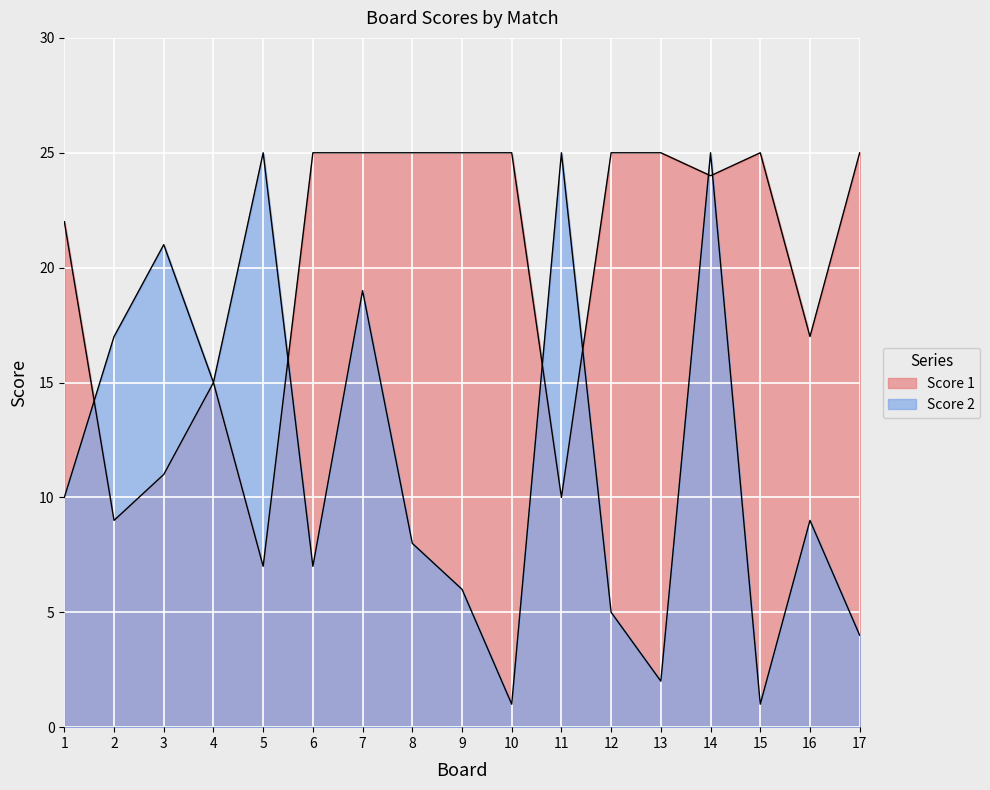

What is the maximum value for Score 2?

25